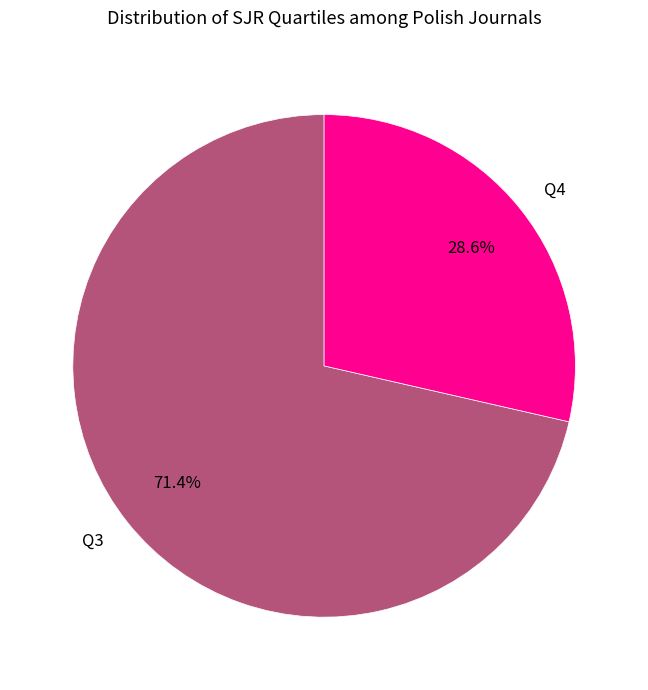

What percentage do Q3 and Q4 together represent?

100.0%